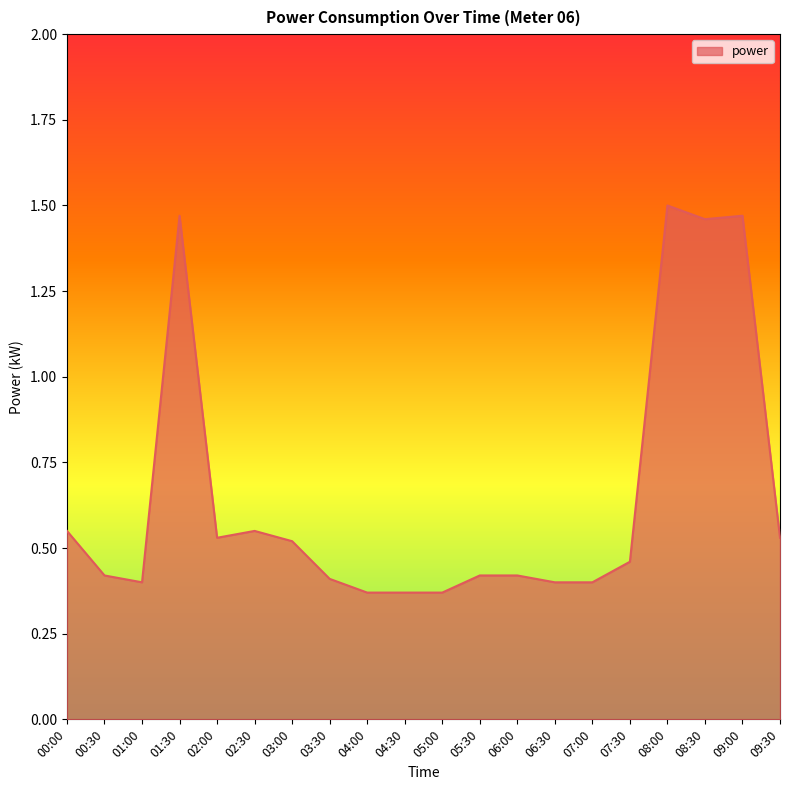

Count the values in the range 0 to 1.

16